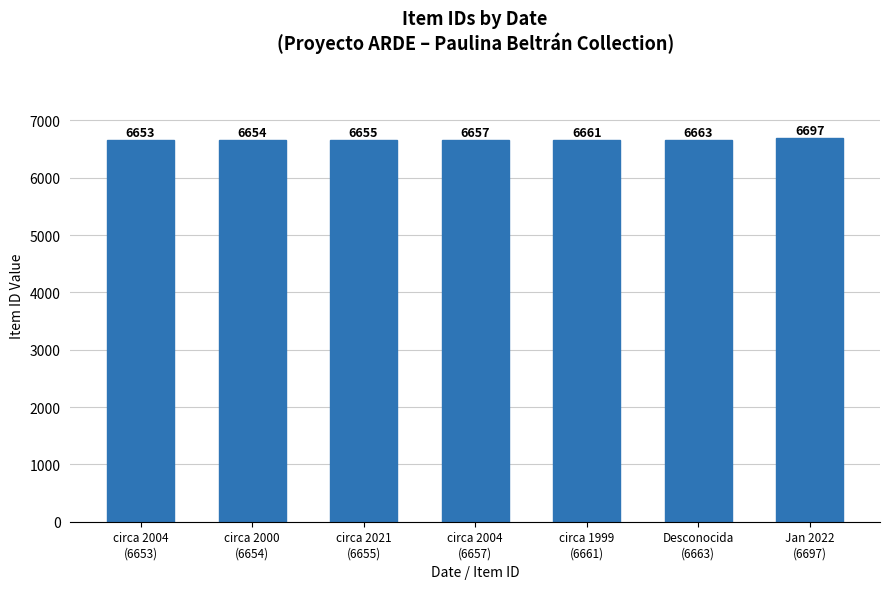

How many data points does each series have?

7